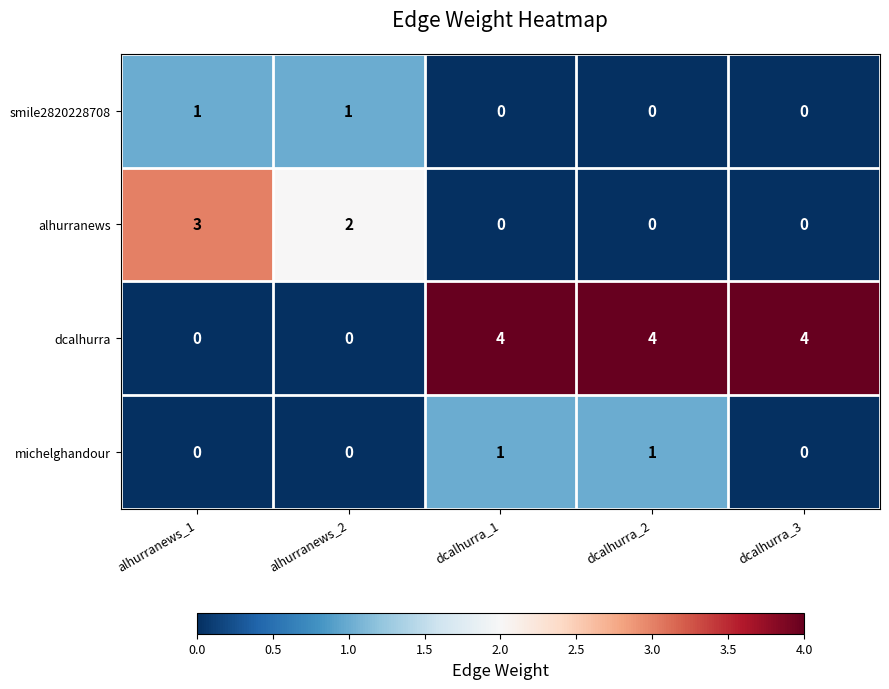

Count the alhurranews values in the range 0 to 2.

4